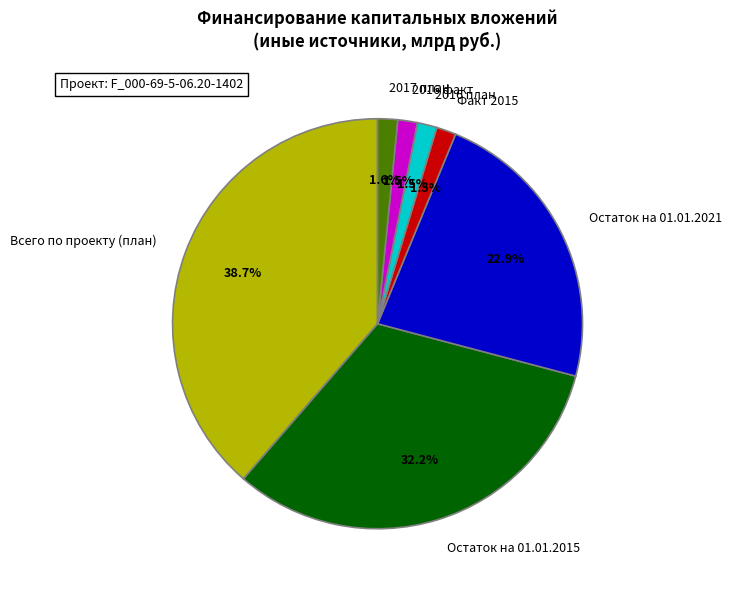

Is 2016 план the majority of the pie?

No